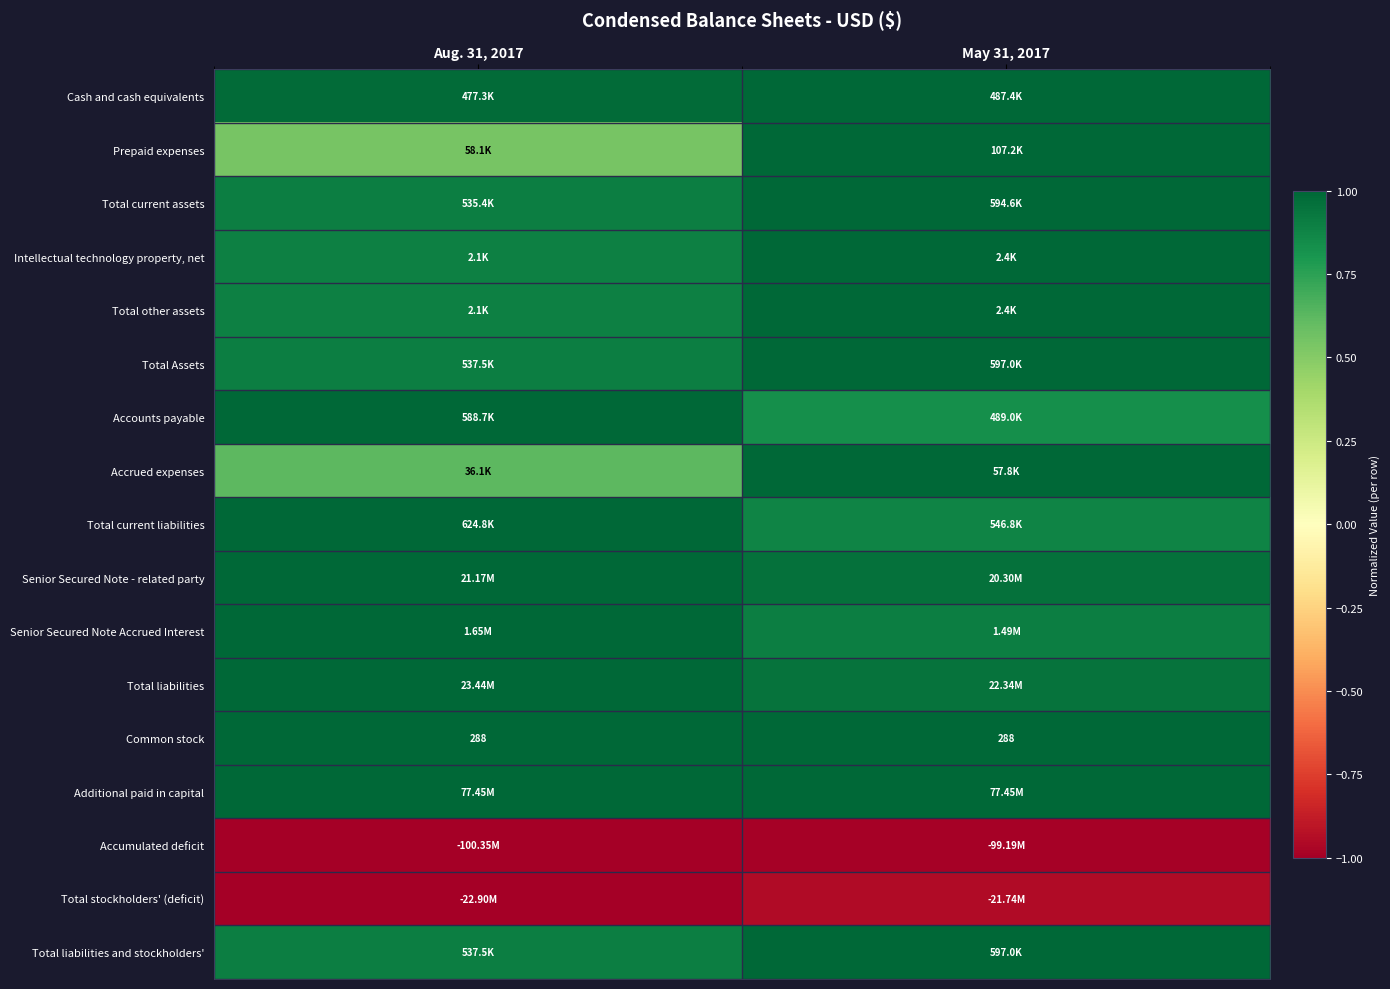

Between May 31, 2017 and Aug. 31, 2017, which is larger?

May 31, 2017